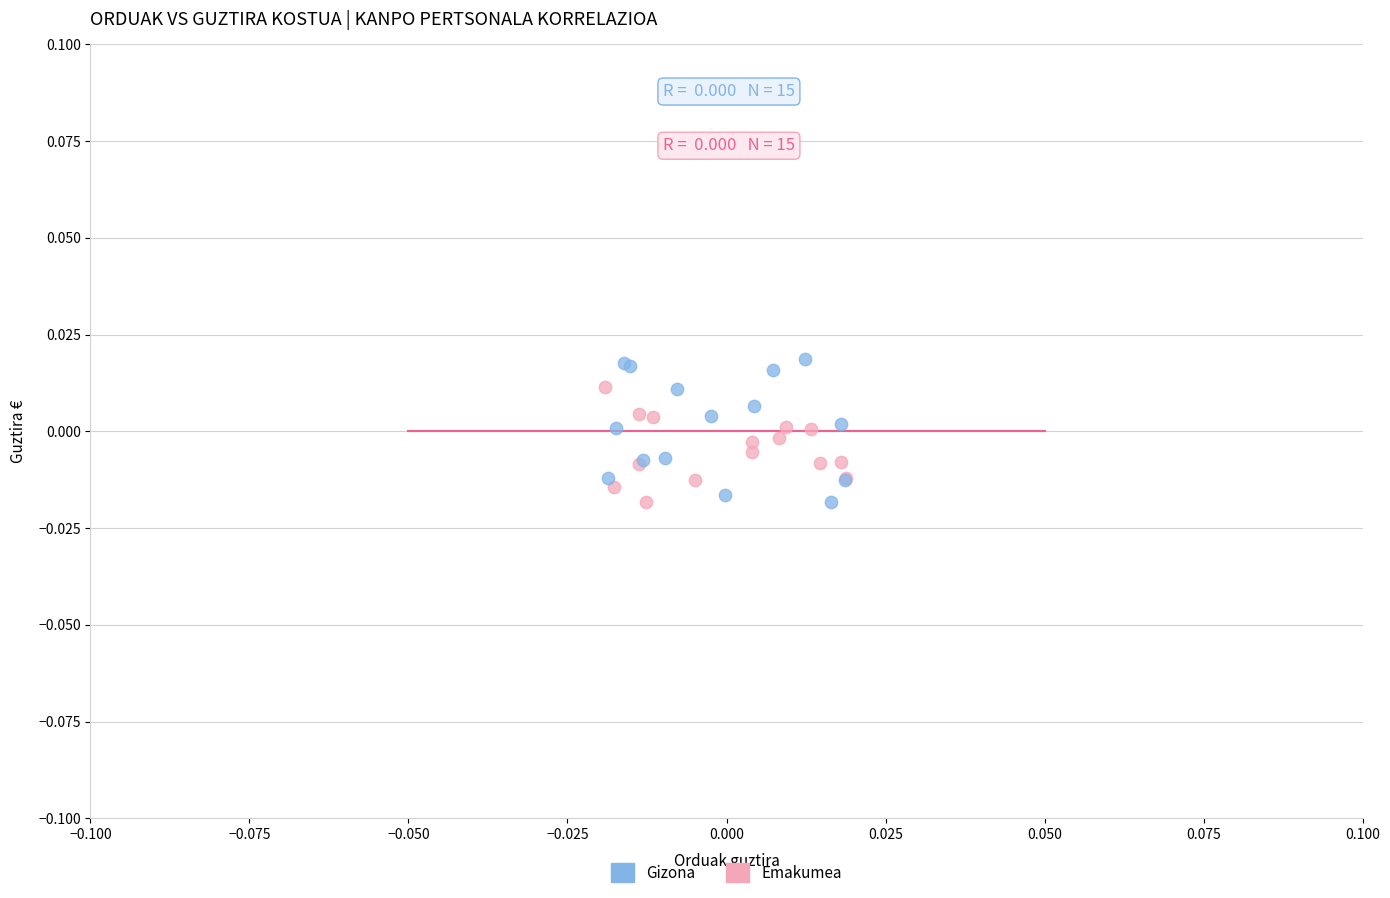

Which series has the largest Y range (max minus min)?

Gizona